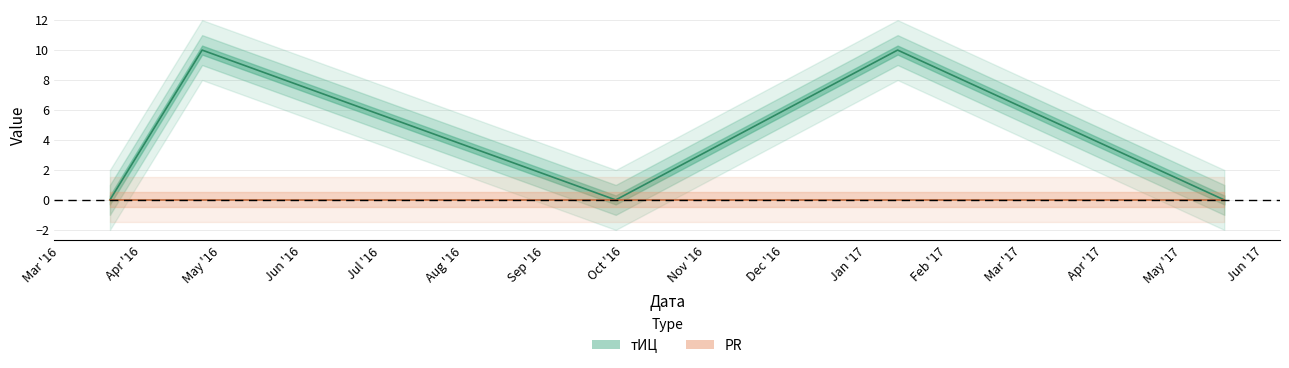

What is the greatest value displayed?

10